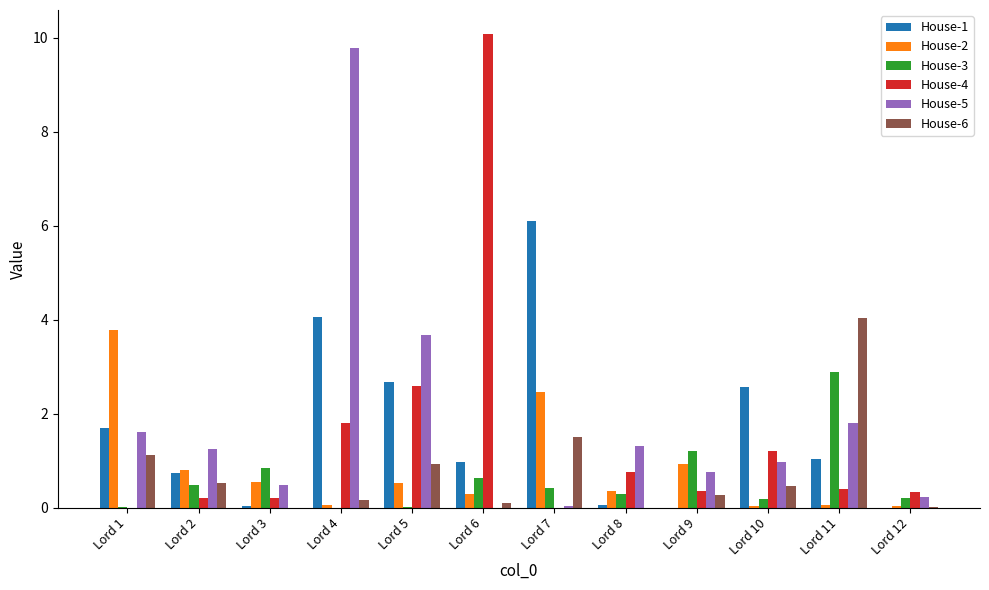

What is the sum of all House-5 values?

21.9